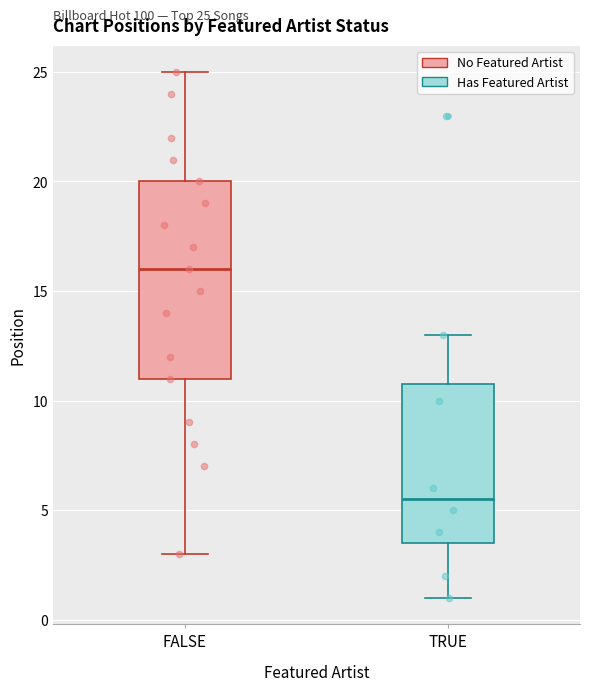

Which box has the lowest median line?

TRUE